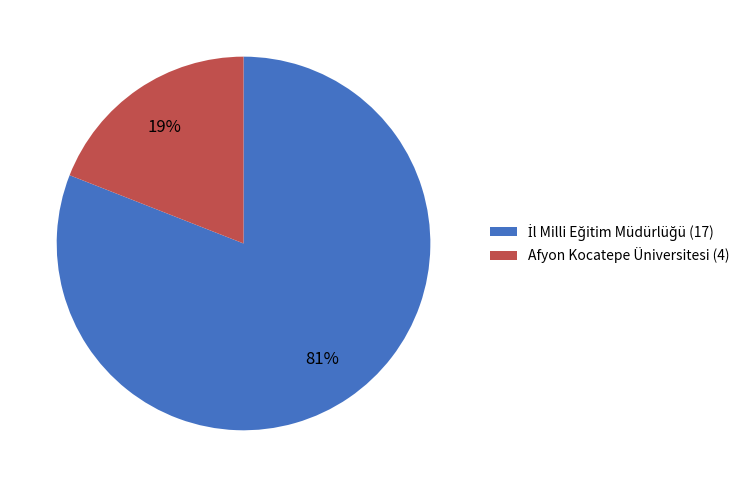

How many slices are in this pie chart?

2